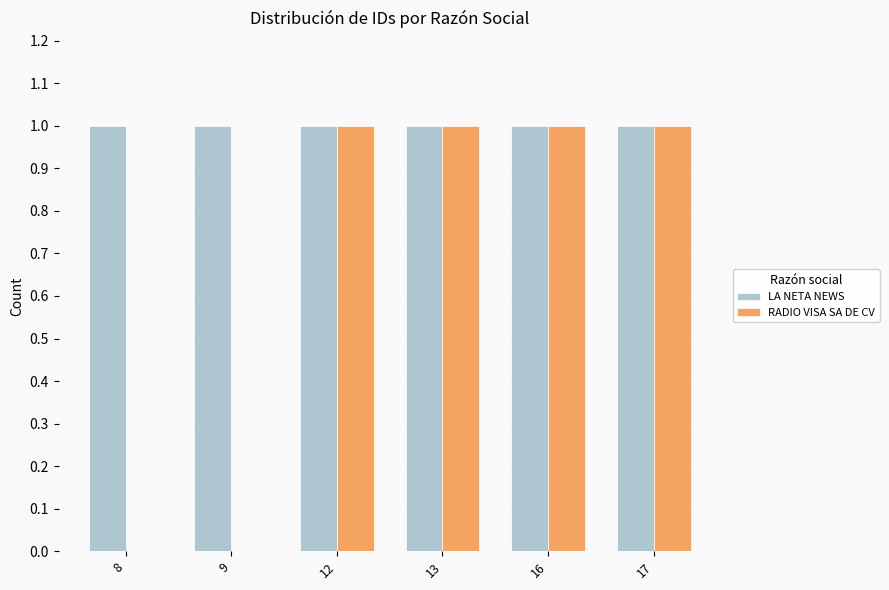

Reading left to right, transcribe all the data shown in this chart.

LA NETA NEWS: 8=1	9=1	12=1	13=1	16=1	17=1
RADIO VISA SA DE CV: 8=0	9=0	12=1	13=1	16=1	17=1